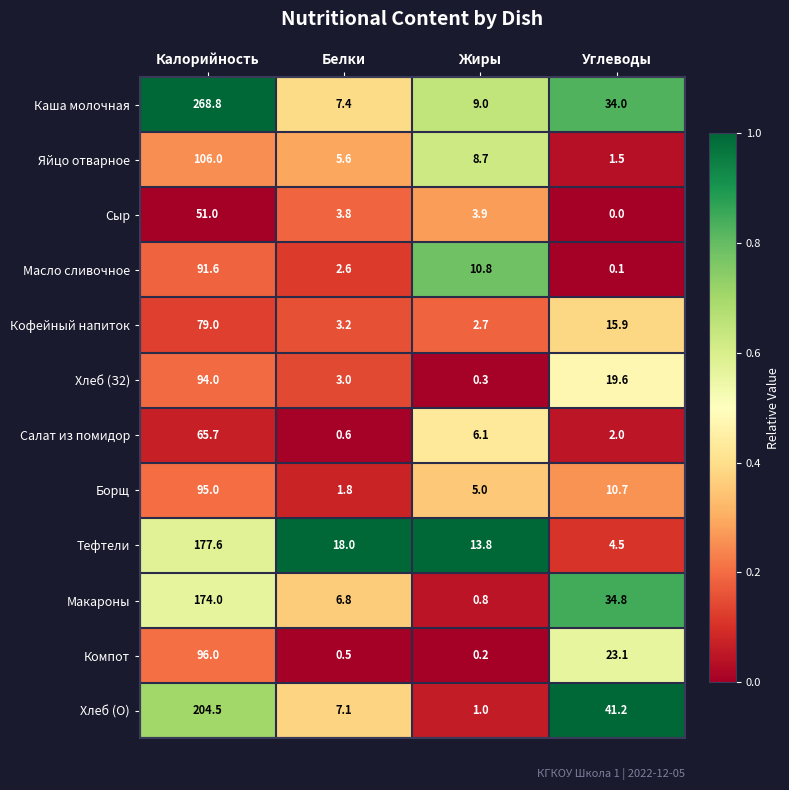

What is the maximum value for Макароны?

174.0